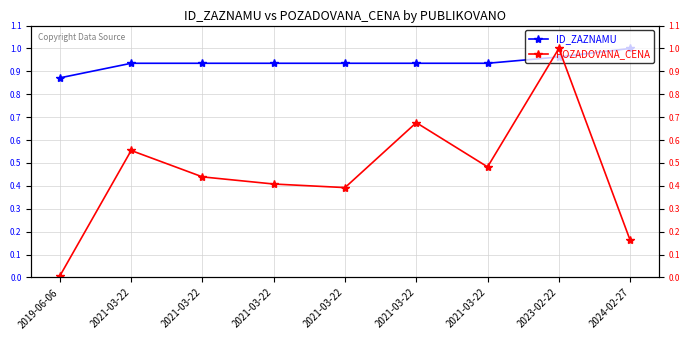

What are all the series names shown in the legend?

ID_ZAZNAMU, POZADOVANA_CENA